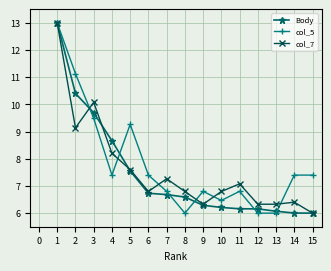

Which series changed the most between 4 and 5?

col_5